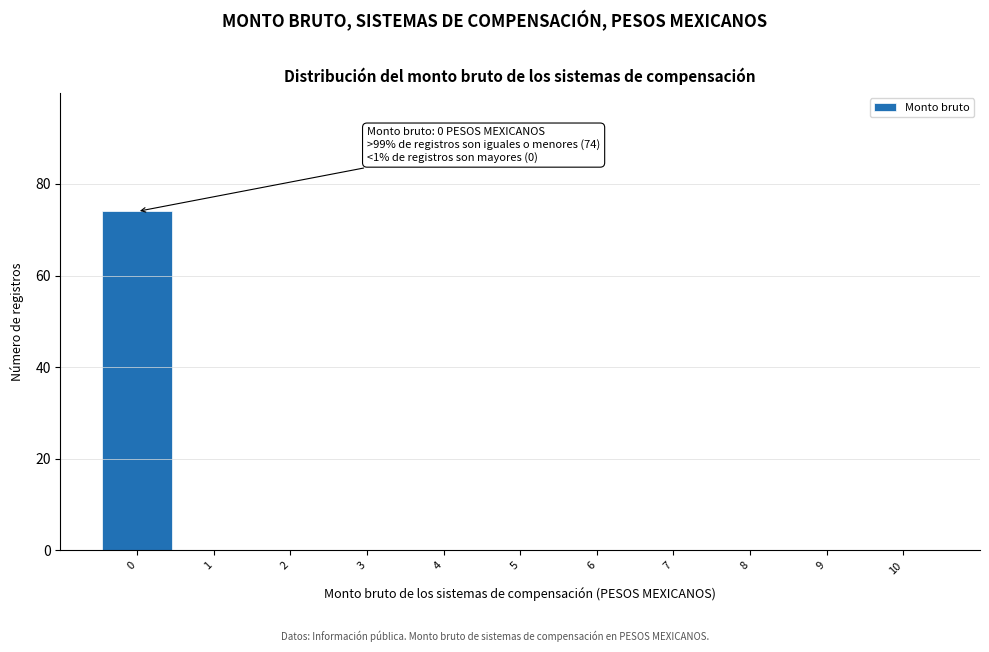

Reading left to right, extract all data points from this chart.

0=74	1=0	2=0	3=0	4=0	5=0	6=0	7=0	8=0	9=0	10=0